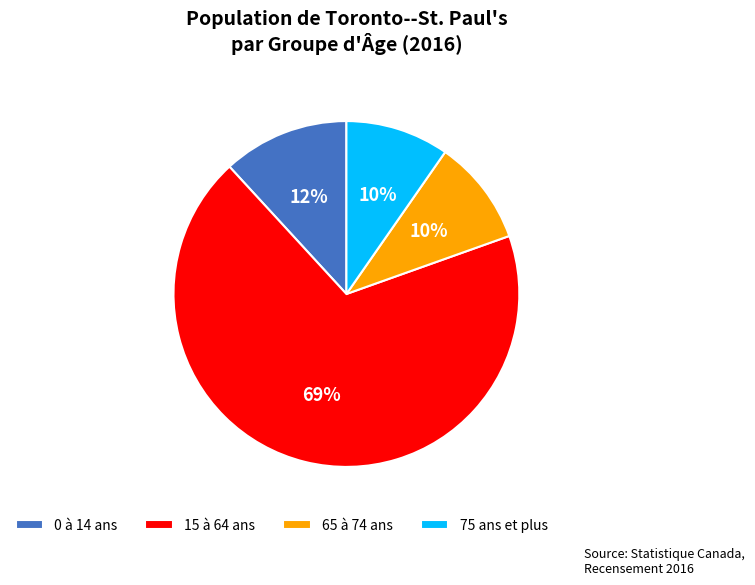

Which has a higher value, 15 à 64 ans or 65 à 74 ans?

15 à 64 ans